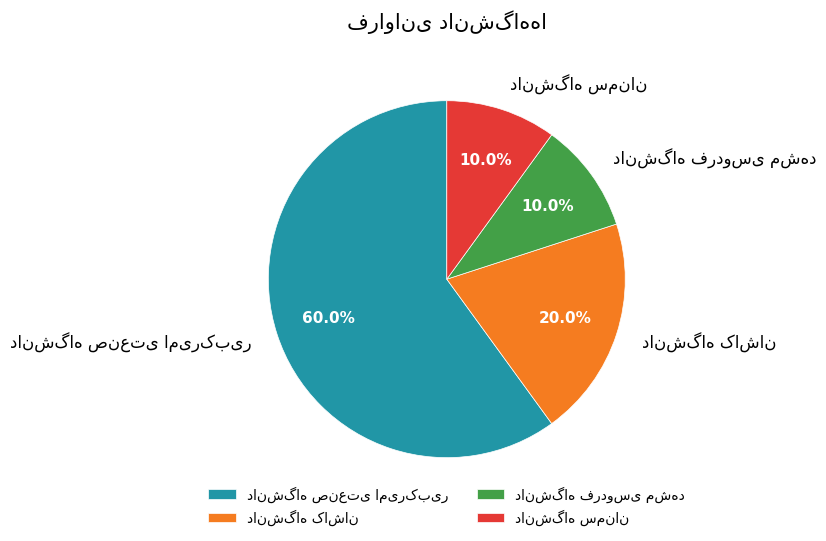

To the nearest percent, what is the difference between the largest and smallest slice percentages?

50%